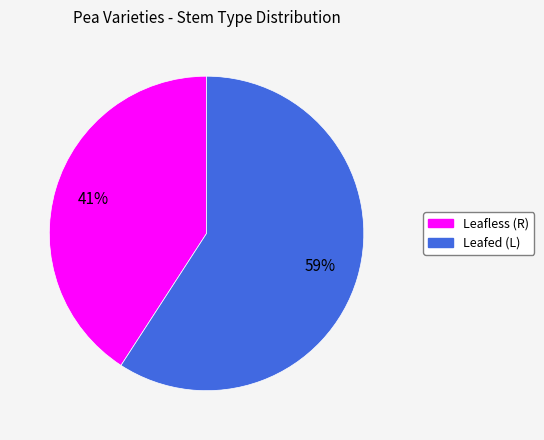

Does any single category account for the majority?

Yes